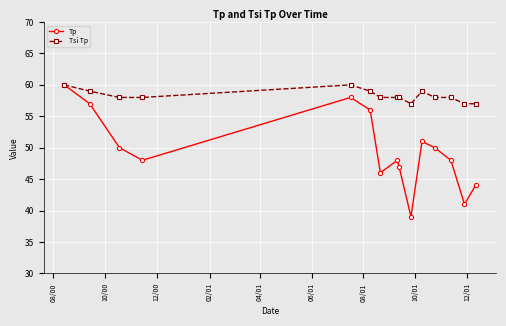

How many lines are shown in the chart?

2